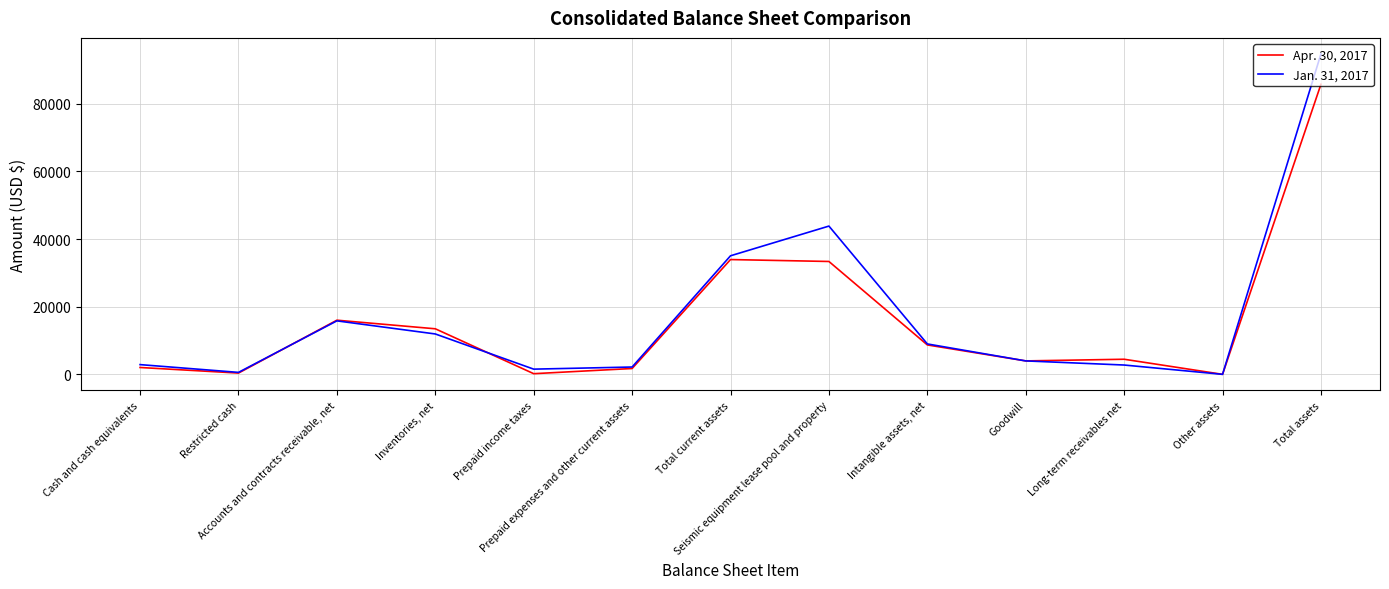

Rank the series by their maximum value, from highest to lowest.

Jan. 31, 2017, Apr. 30, 2017